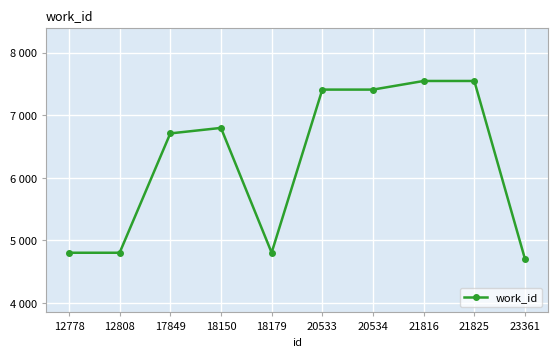

What is the approximate value at 20533, to the nearest 50?

7400